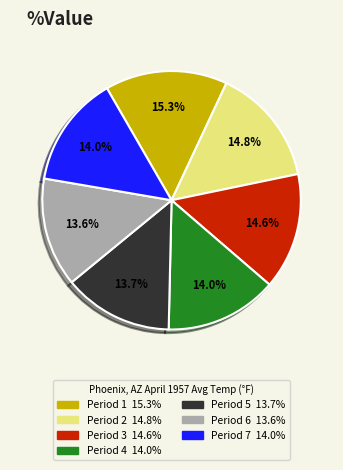

Count the number of slices in the pie.

7